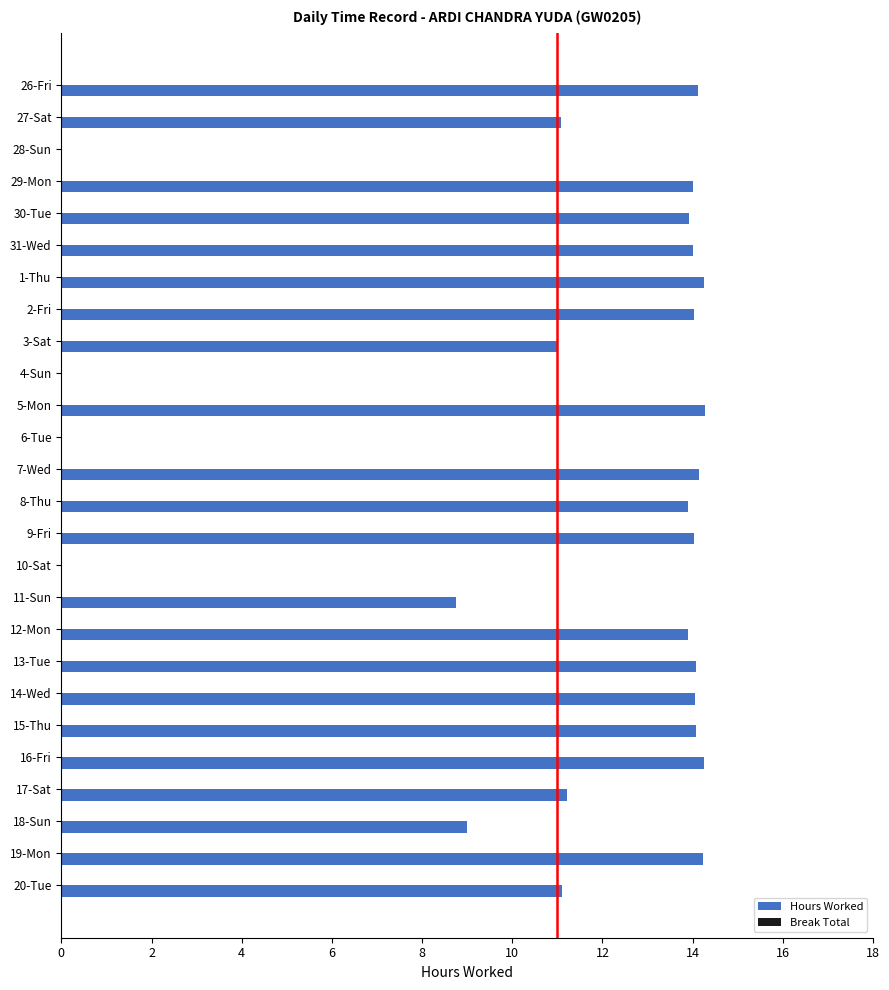

Count the number of categories in the chart.

26